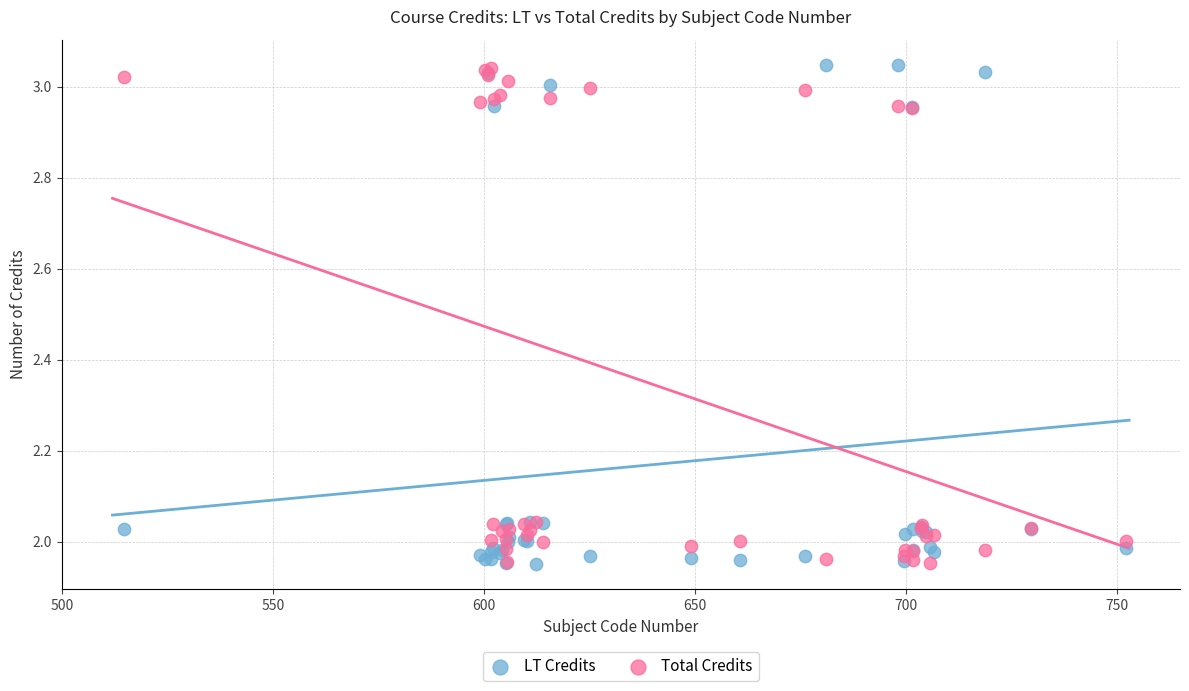

What are all the series names shown in the legend?

LT Credits, Total Credits